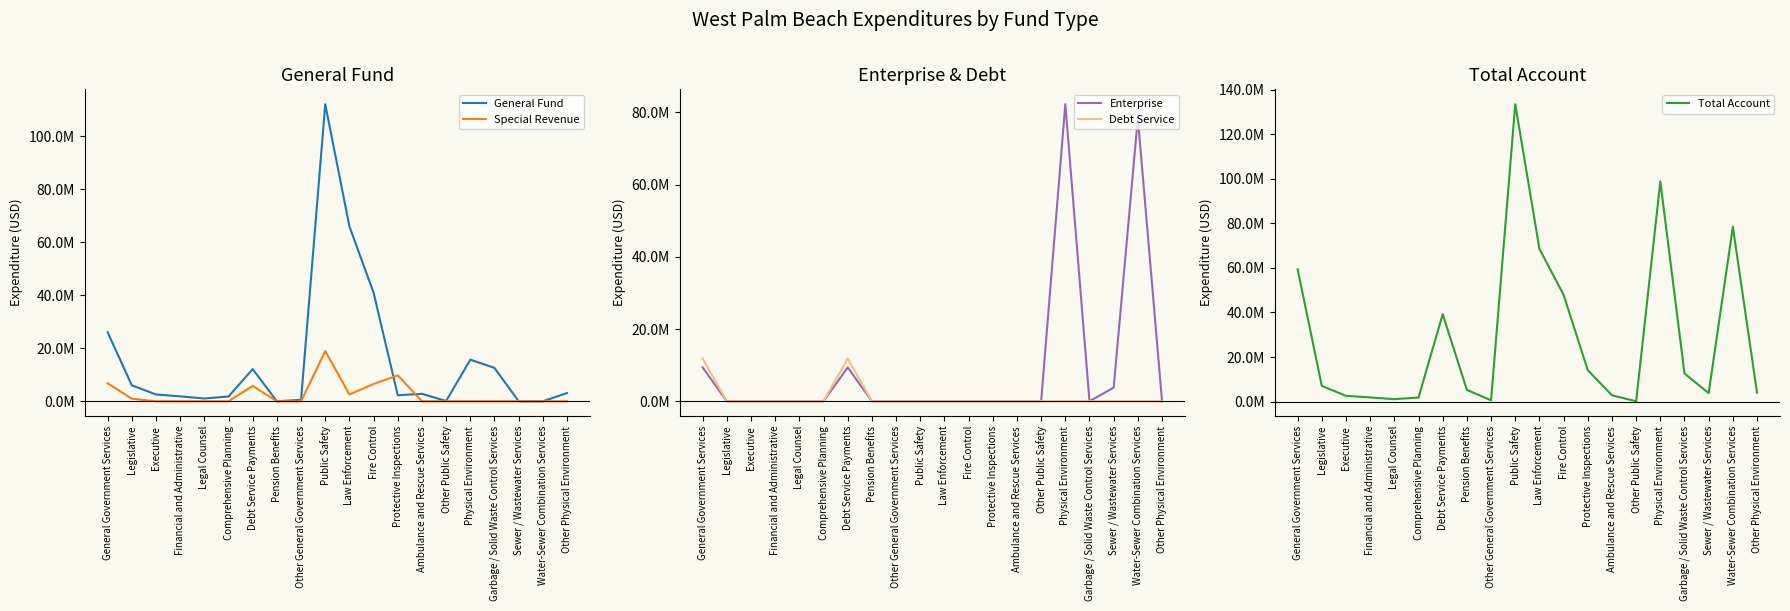

What is the approximate value of General Fund at General Government Services, to the nearest 50?

26036850